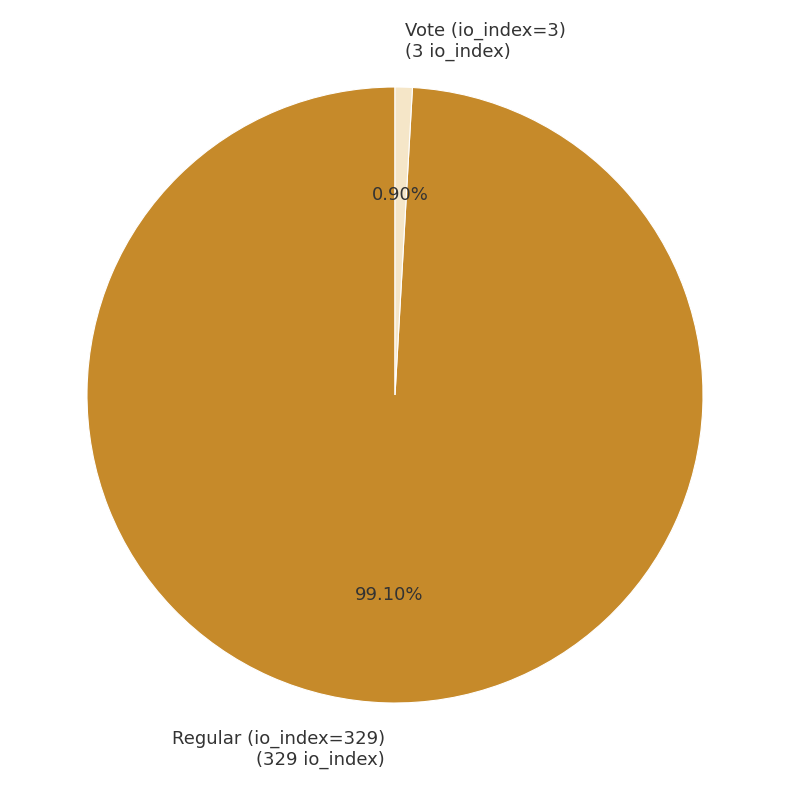

Rank the categories by value from highest to lowest.

Regular (io_index=329), Vote (io_index=3)